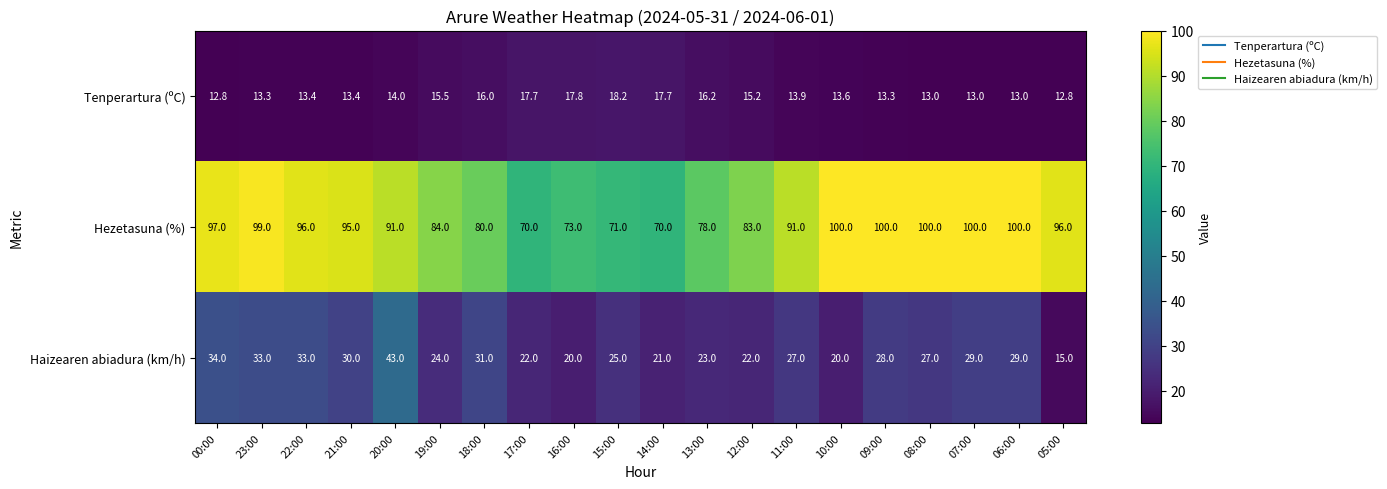

Between 18:00 and 15:00, which series saw the biggest shift?

Hezetasuna (%)